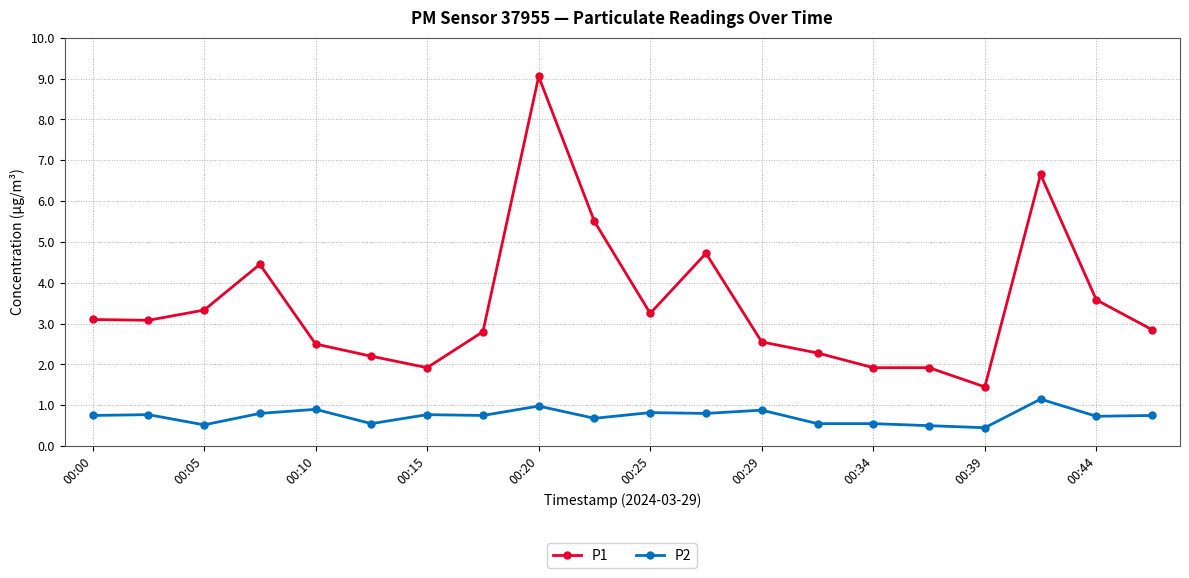

Count the number of data series in this chart.

2